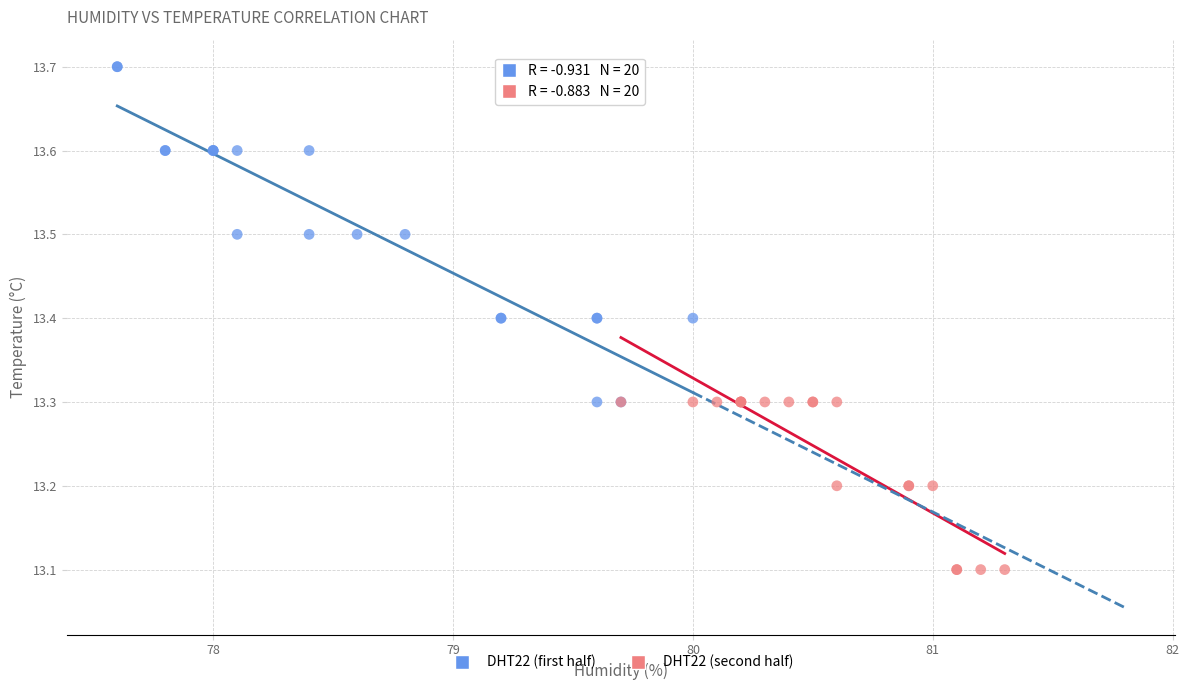

Which series contains the highest Y value?

DHT22 (first half)